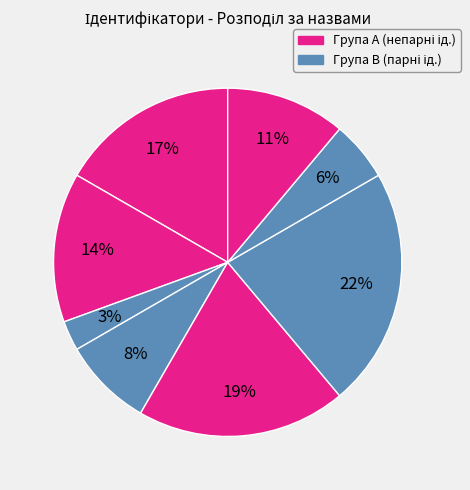

Count the number of slices in the pie.

8